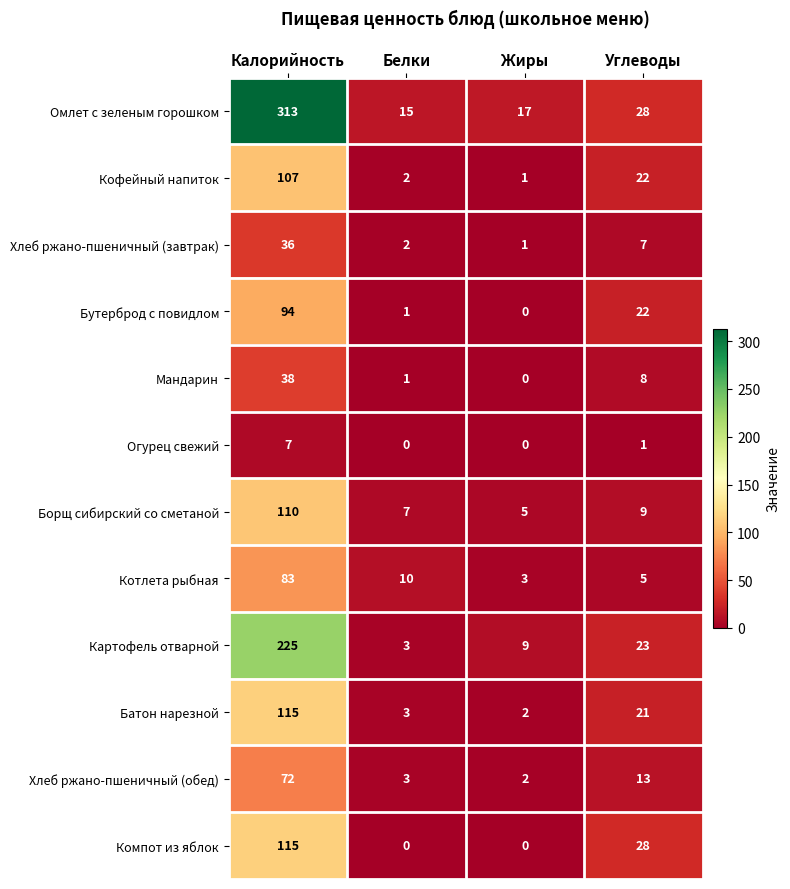

The Хлеб ржано-пшеничный (завтрак) series shows 7 at Углеводы. True or false?

True